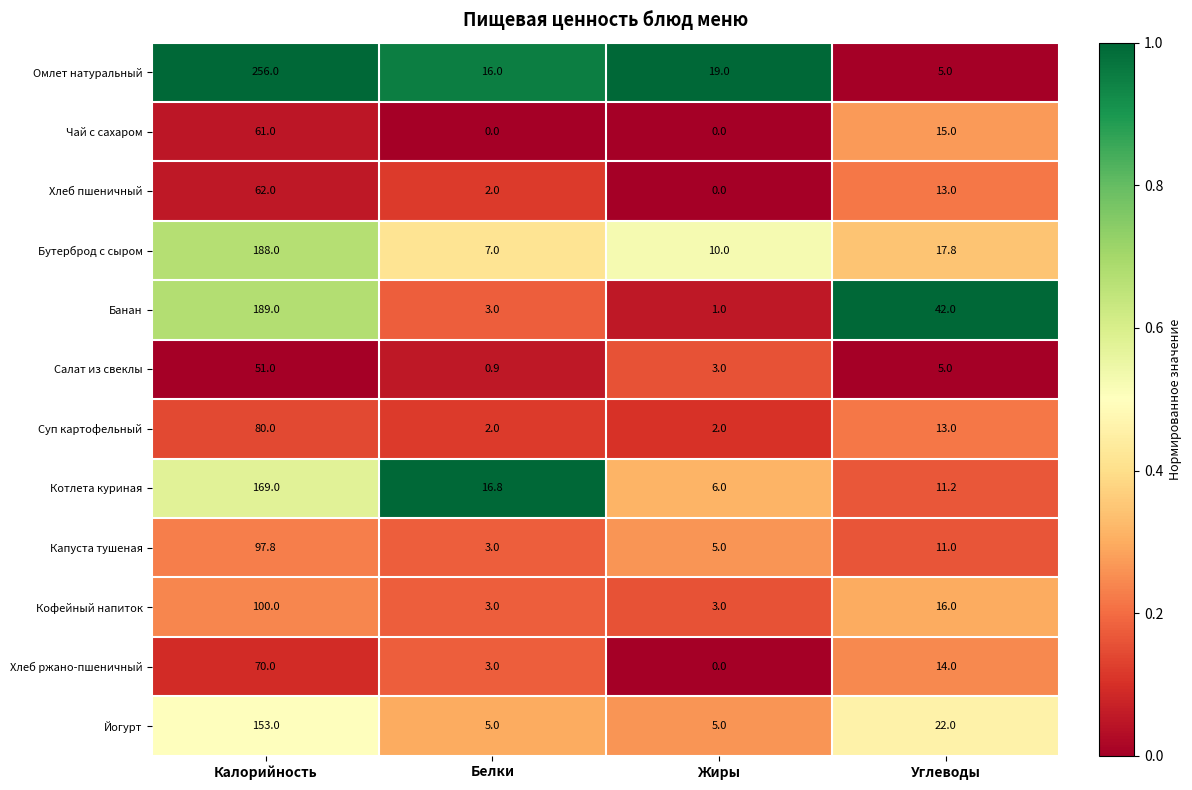

The Йогурт series shows 213.7 at Калорийность. True or false?

False